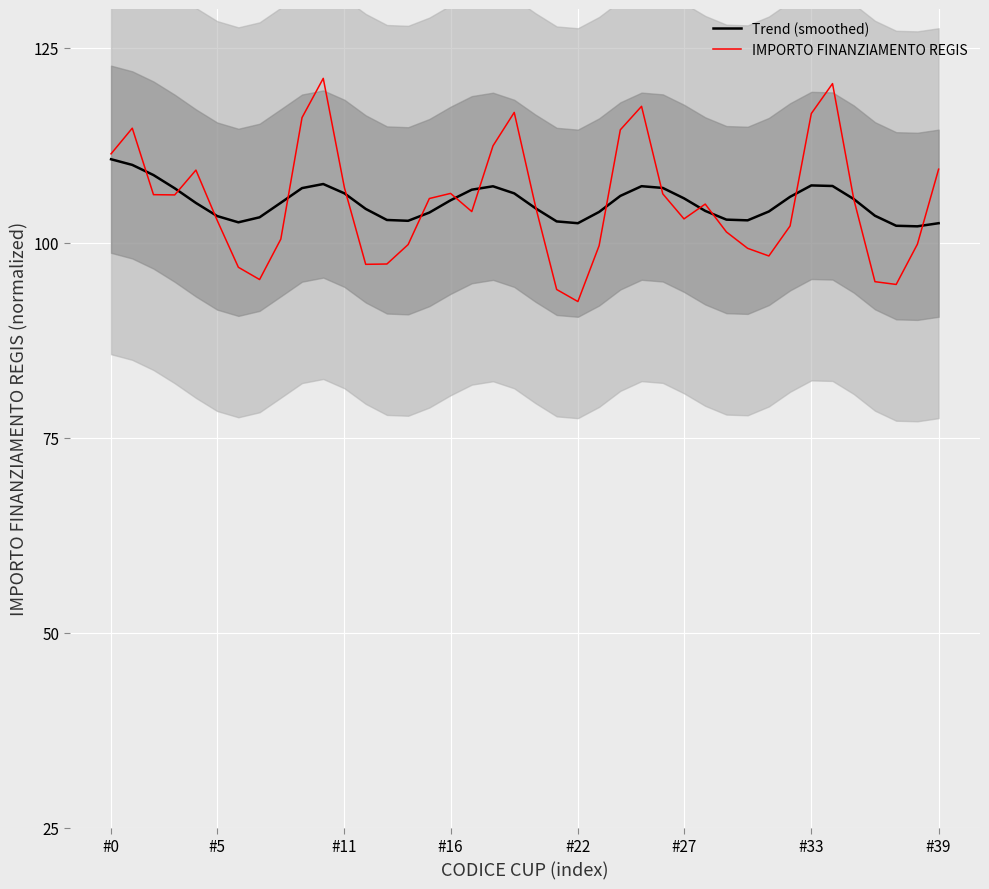

At 36, list the series in order from smallest to largest.

IMPORTO FINANZIAMENTO REGIS, Trend (smoothed)